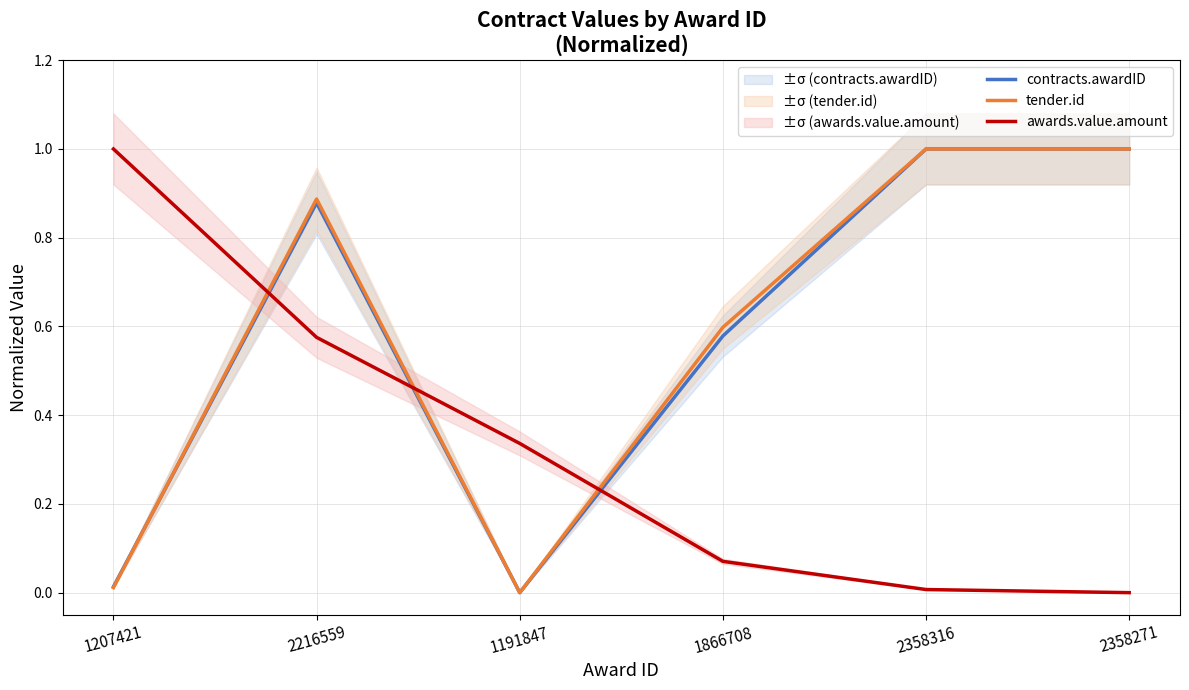

At which category does contracts.awardID reach its first local valley?

1191847